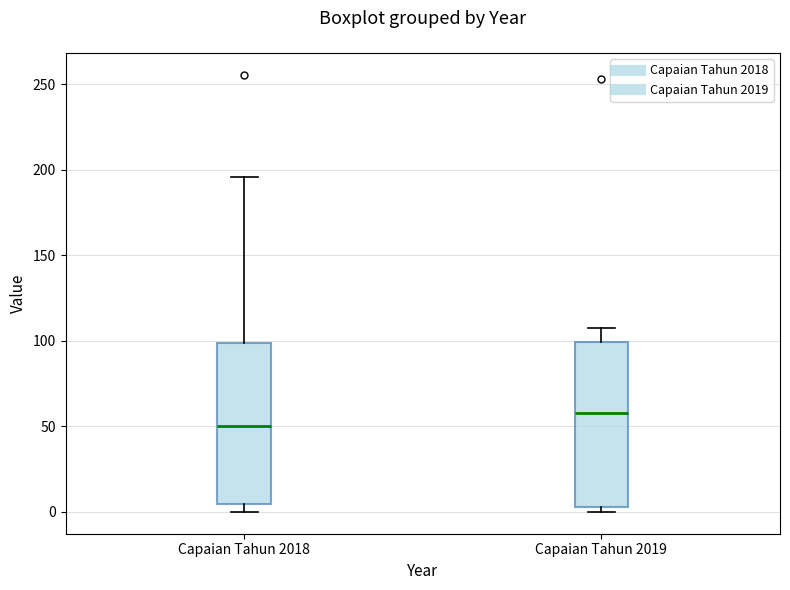

Reading left to right, transcribe this box plot: for each box, give where its median line is, the range the box spans, and where its two whiskers end, as read against the y-axis. The values are not printed on the chart, so give them approximately, as read against the axis.

Capaian Tahun 2018: median 50, box 5 to 100, whiskers 0 to 195
Capaian Tahun 2019: median 60, box 5 to 100, whiskers 0 to 110